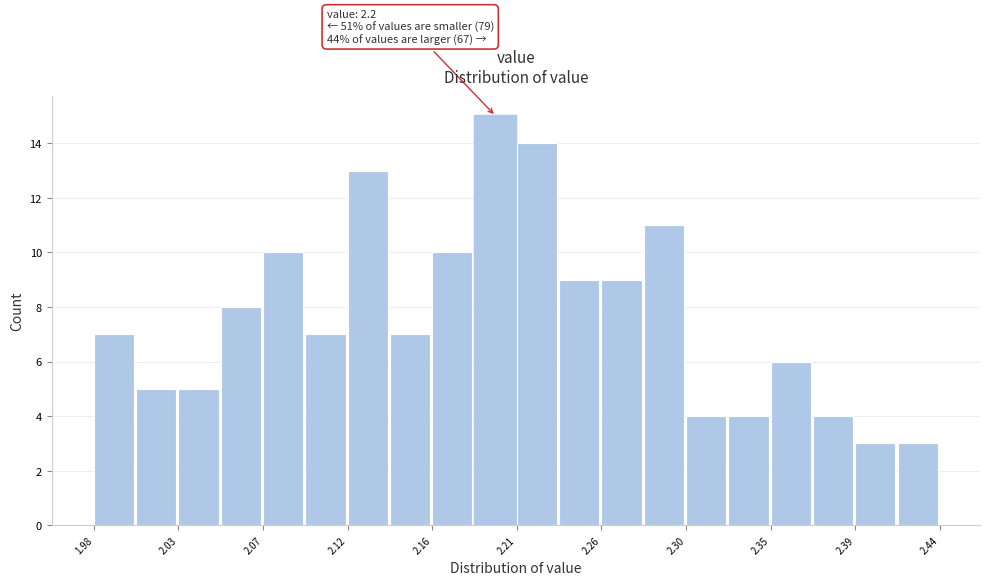

Which range on the x-axis has the tallest bar?

2.187 to 2.210